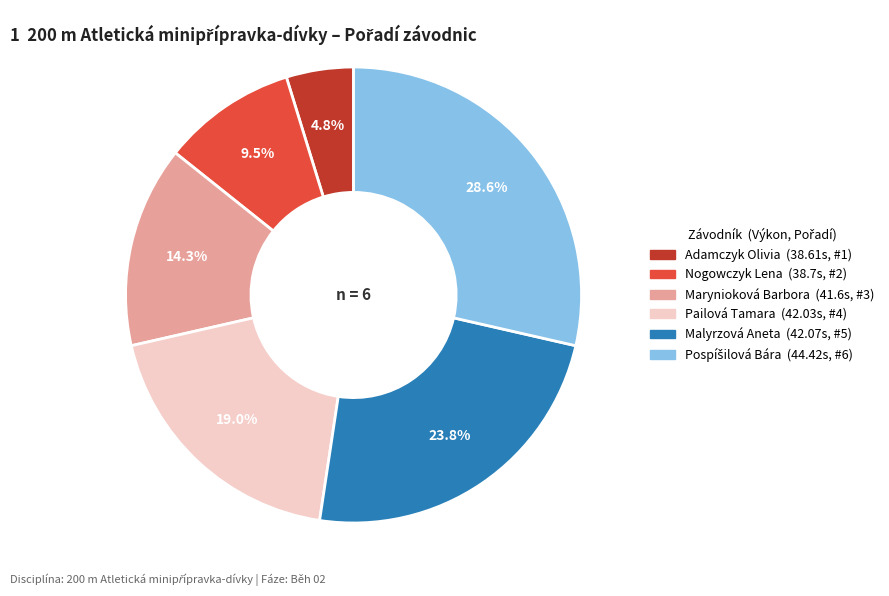

Which category has the smallest portion of the pie?

Adamczyk Olivia